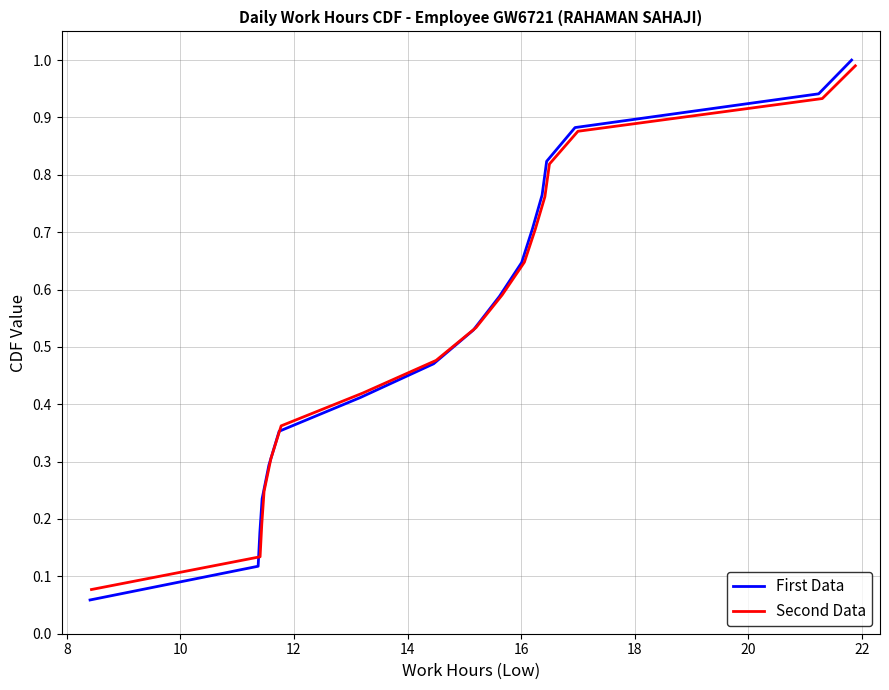

How many lines are shown in the chart?

2